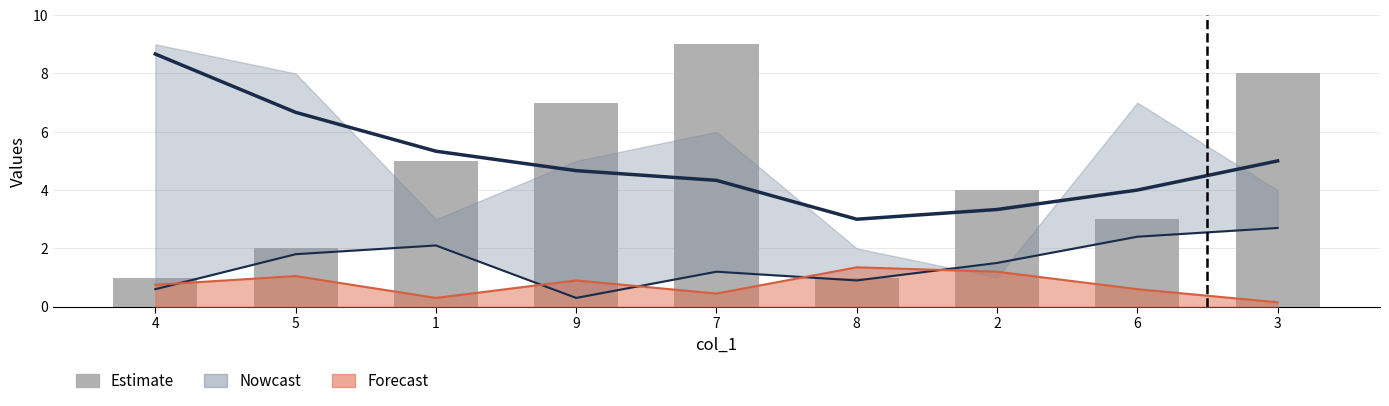

What value does the data have at 6?

3